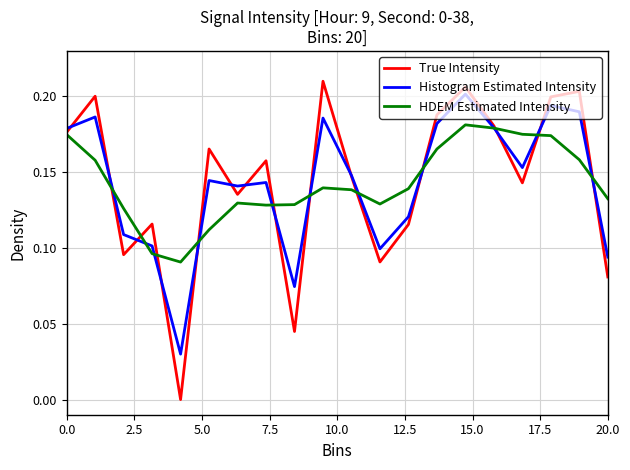

Does the chart display data point markers on the line(s)?

No